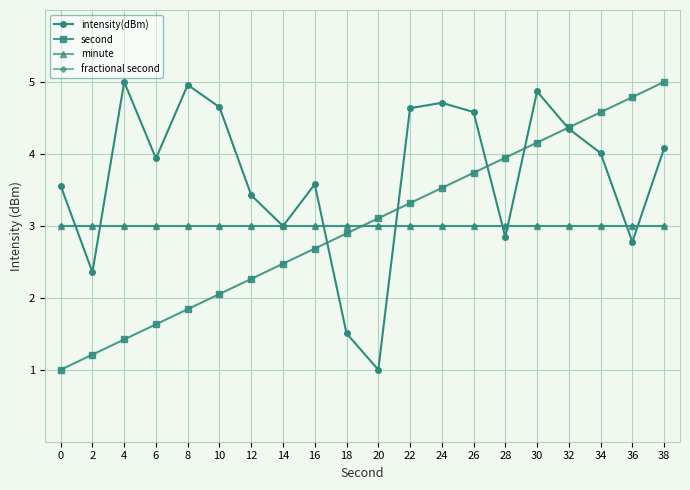

Is it true that intensity(dBm) equals 6.7 at 22?

False